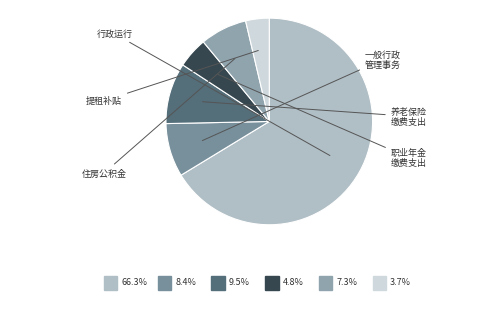

Rank the categories by value from highest to lowest.

行政运行, 机关事业单位基本养老保险缴费支出, 一般行政管理事务, 住房公积金, 机关事业单位职业年金缴费支出, 提租补贴